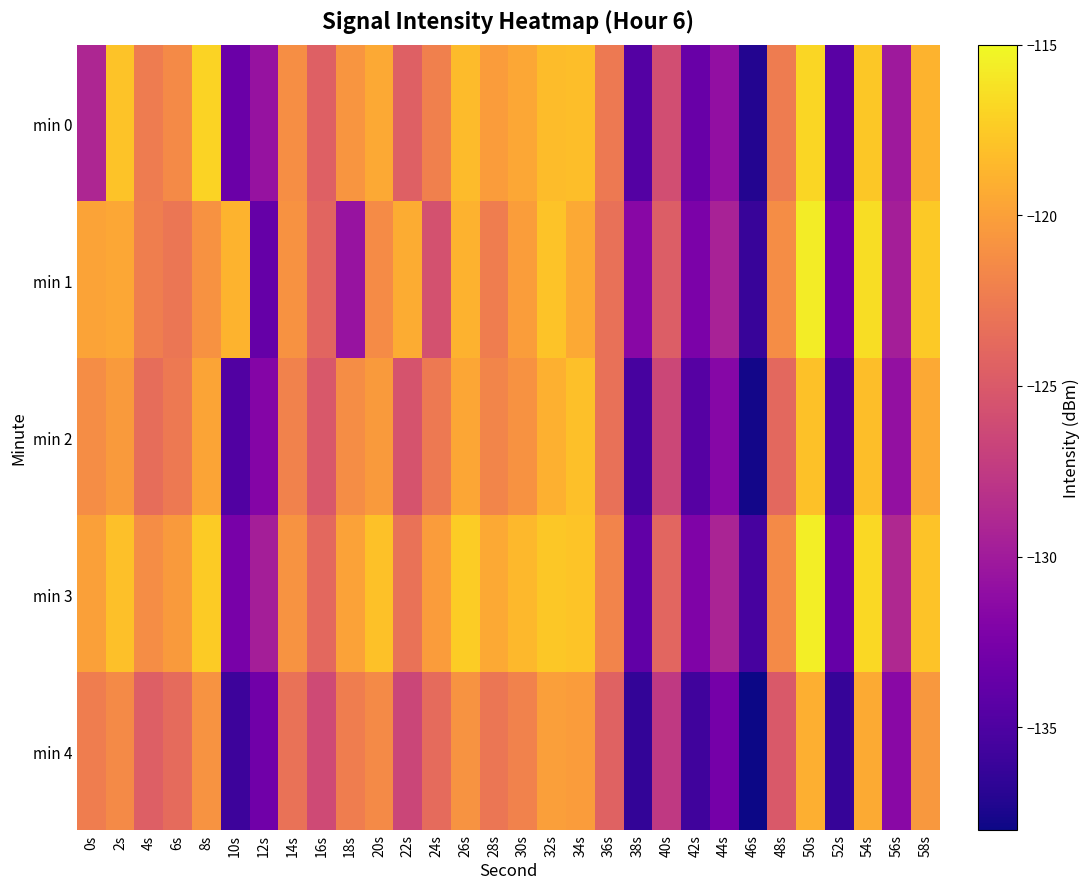

Which series has the largest range (max minus min)?

min 1